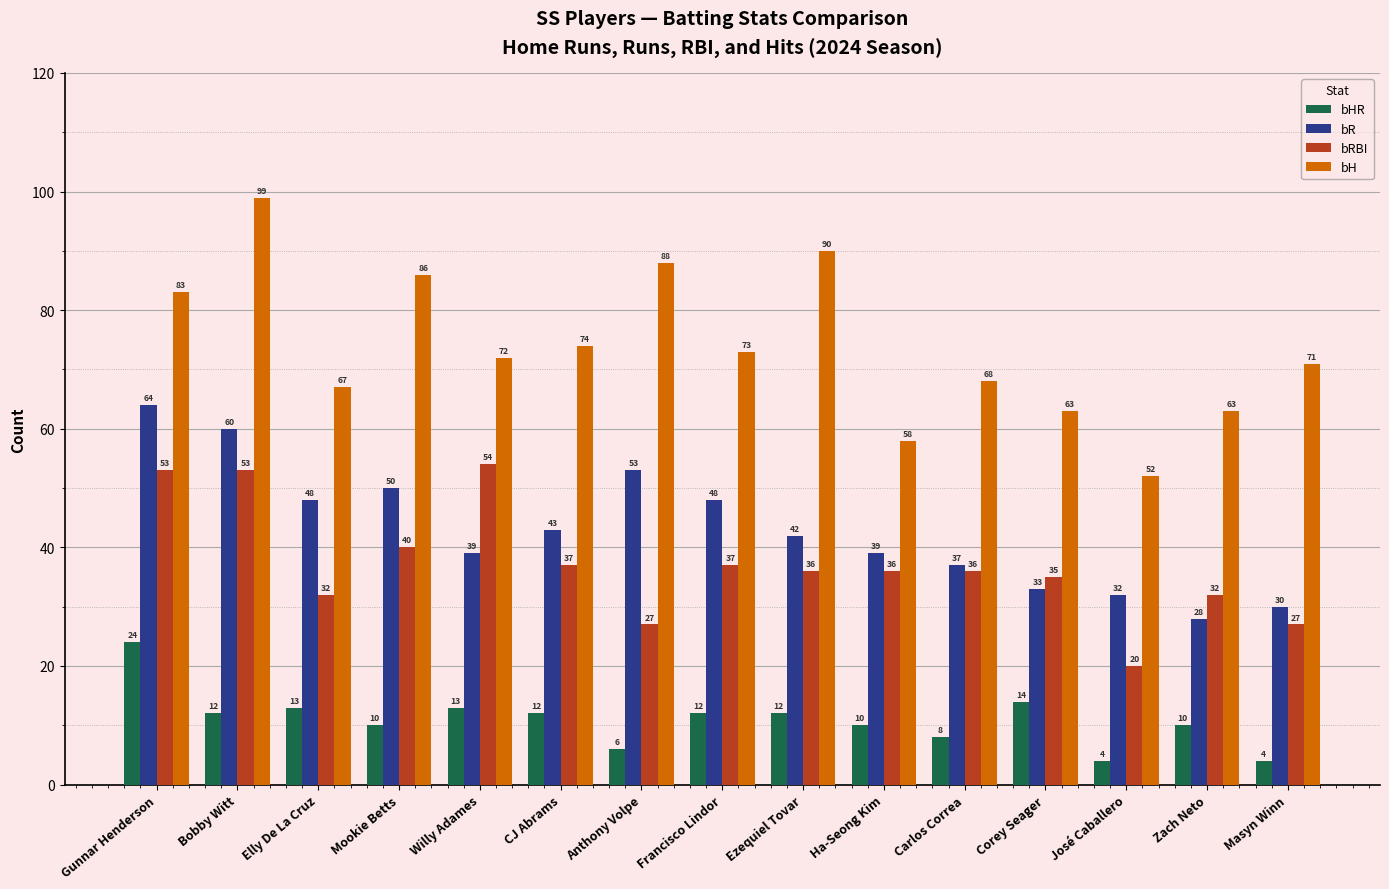

At José Caballero, list the series in order from largest to smallest.

bH, bR, bRBI, bHR